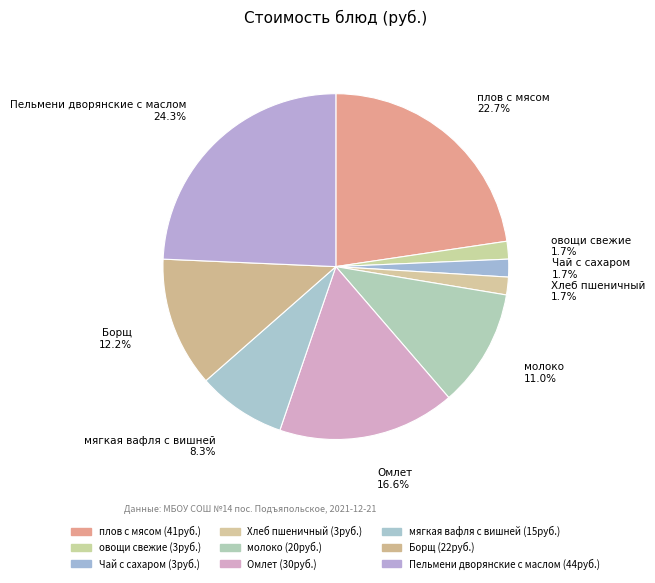

Which slice is the largest?

Пельмени дворянские с маслом